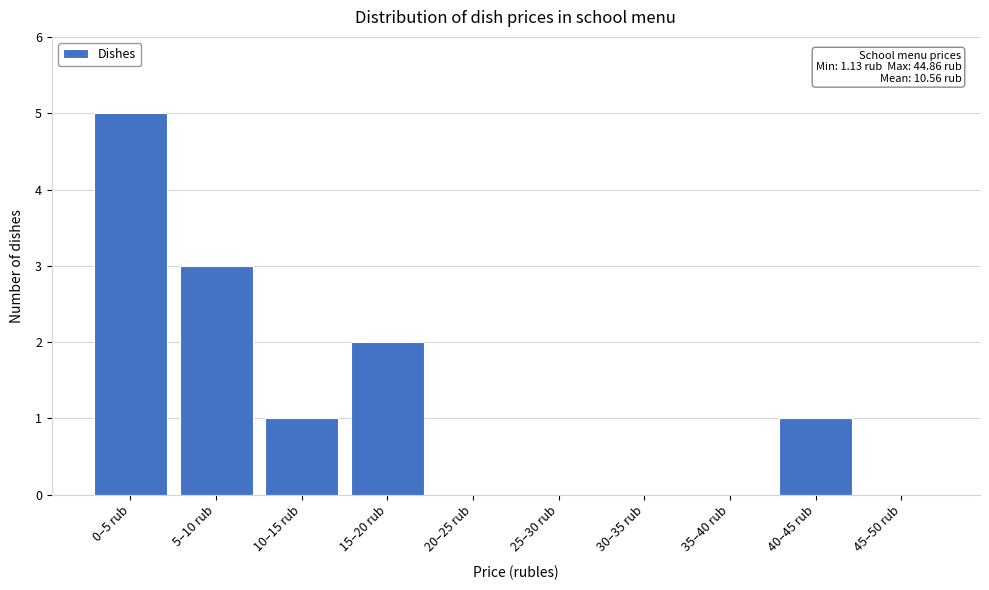

Reading left to right, what are all the values shown in this chart?

0–5 rub=5	5–10 rub=3	10–15 rub=1	15–20 rub=2	20–25 rub=0	25–30 rub=0	30–35 rub=0	35–40 rub=0	40–45 rub=1	45–50 rub=0